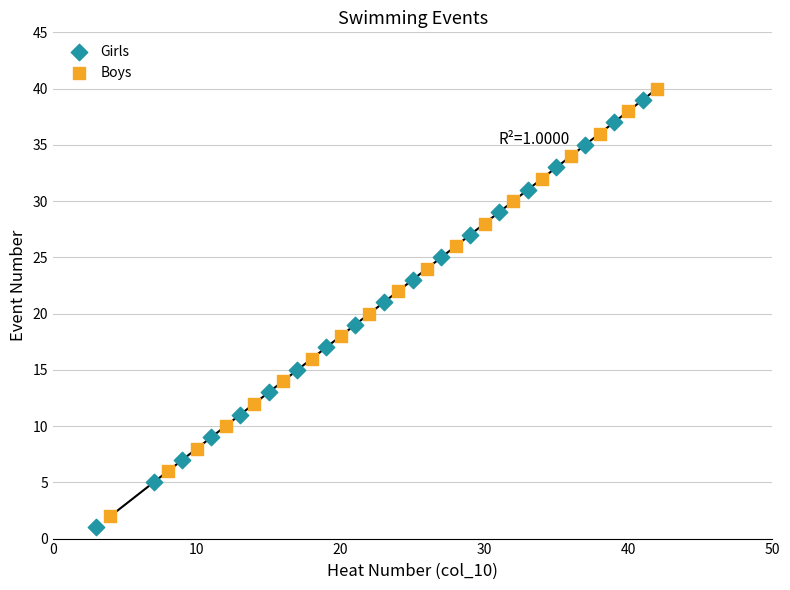

Which series reaches the maximum Y coordinate?

Boys